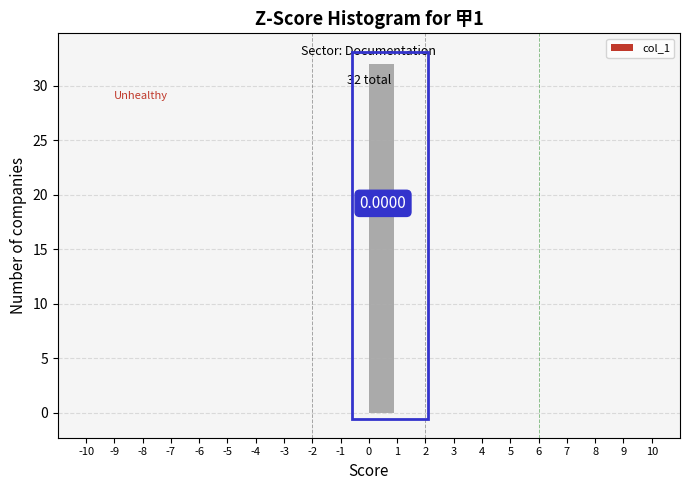

Which range on the x-axis has the tallest bar?

0 to 1